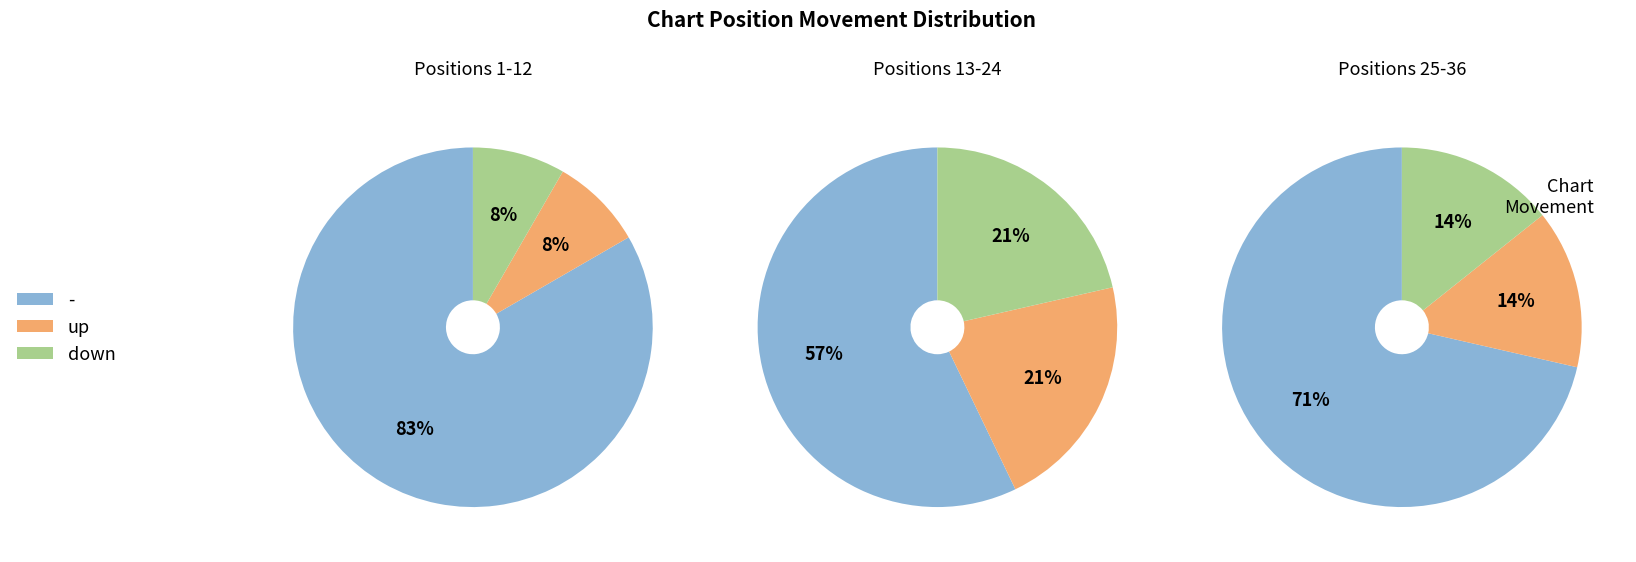

Does - represent more than half of the total?

Yes